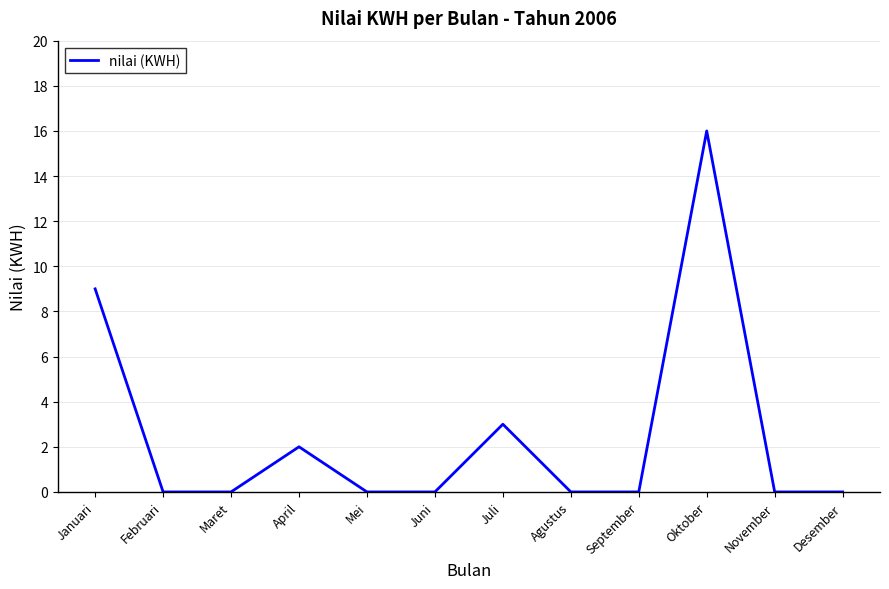

How many lines are shown in the chart?

1